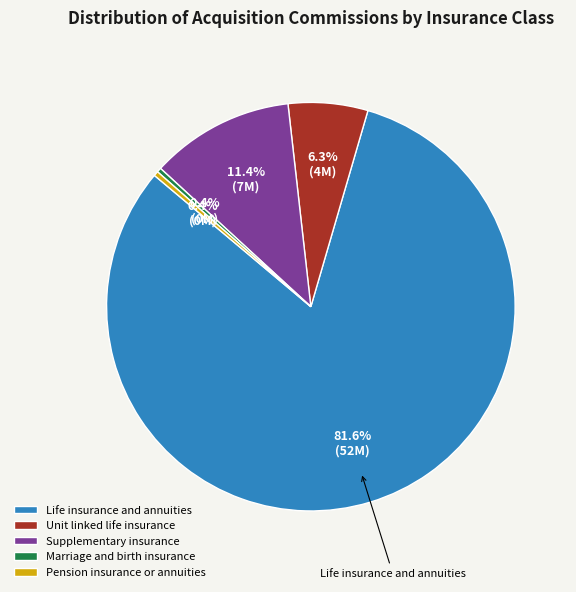

True or false: Pension insurance or annuities accounts for 0% of the total.

True